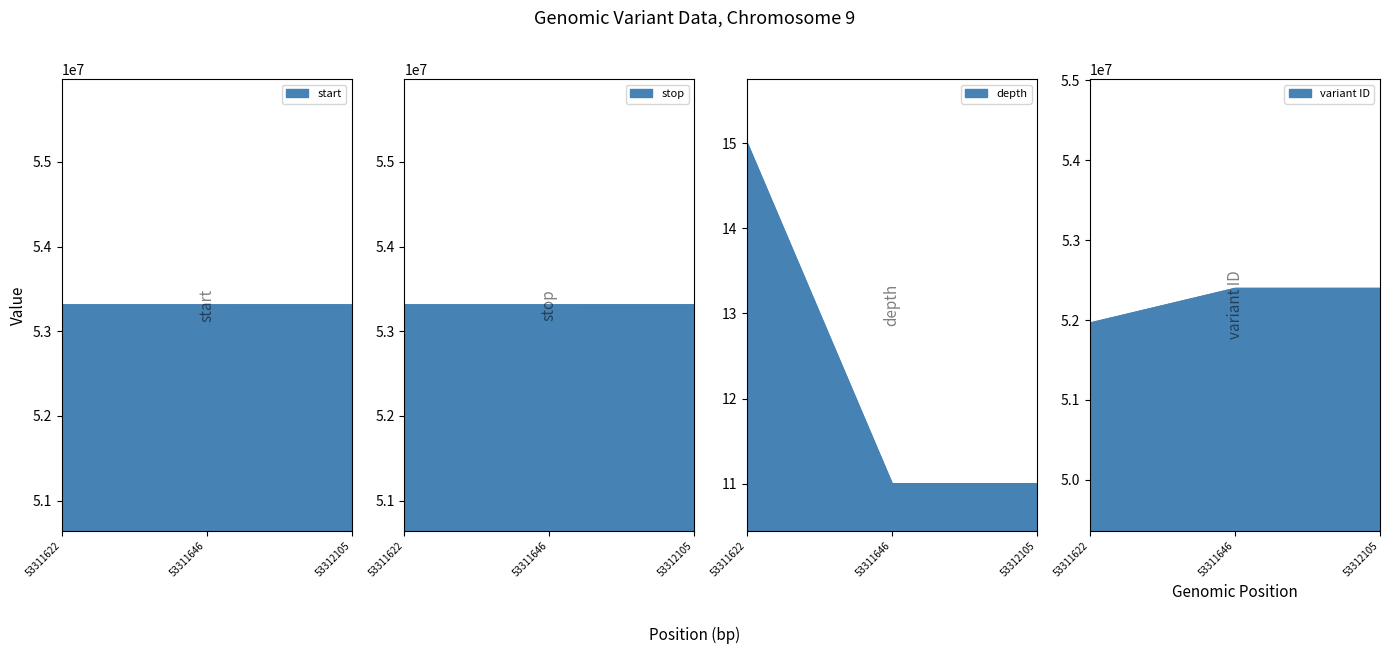

Which series has the widest spread of values?

variant ID